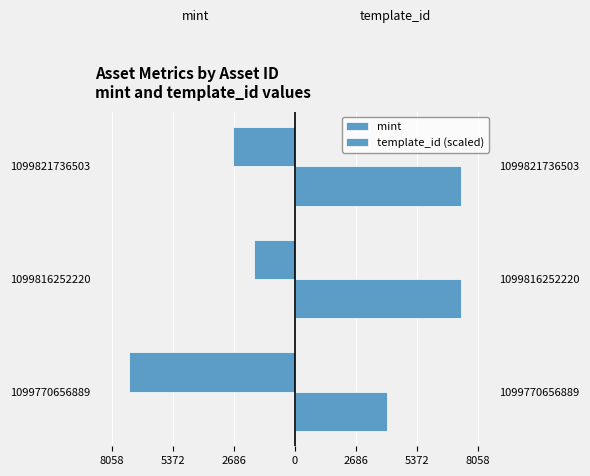

The value of template_id (scaled) at 1099770656889 is 6995.3. True or false?

False